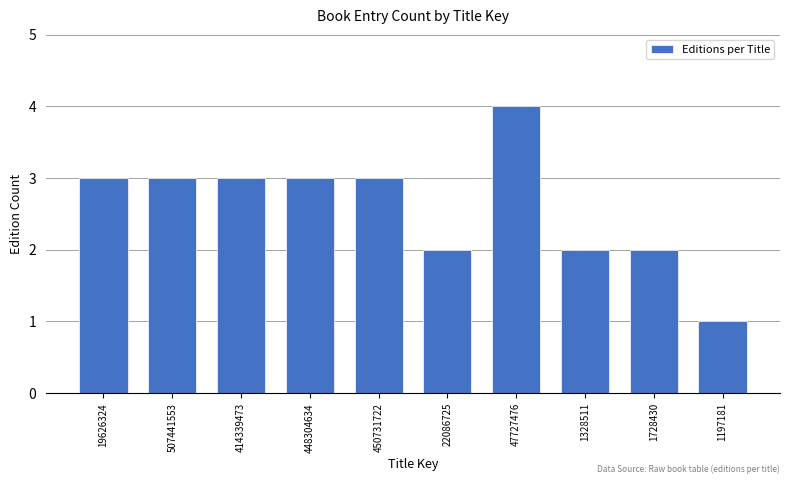

Reading right to left, extract all data points from this chart.

1	2	2	4	2	3	3	3	3	3